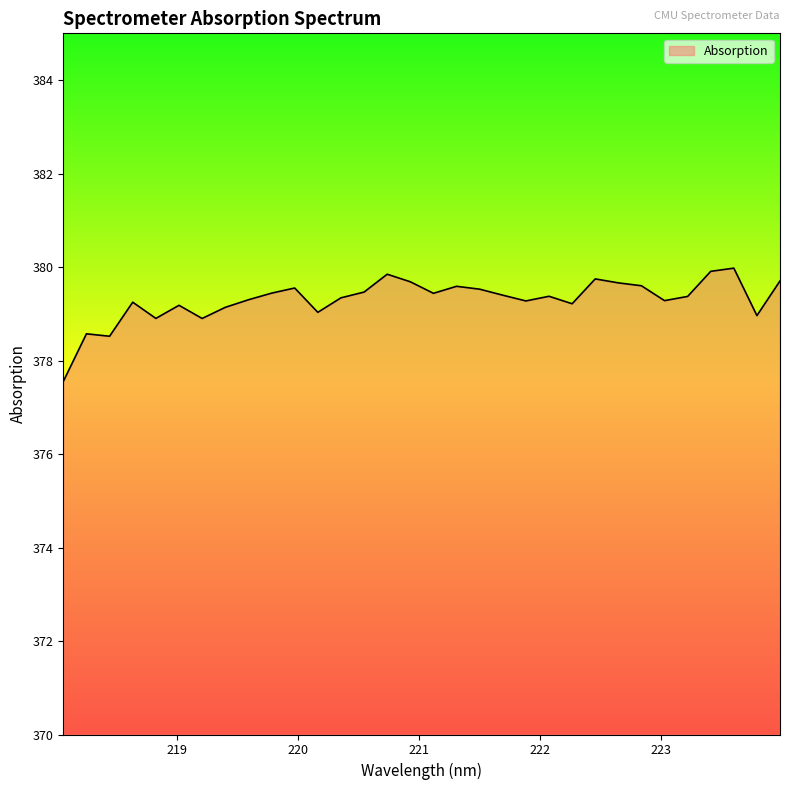

What is the maximum value shown in the chart?

380.0